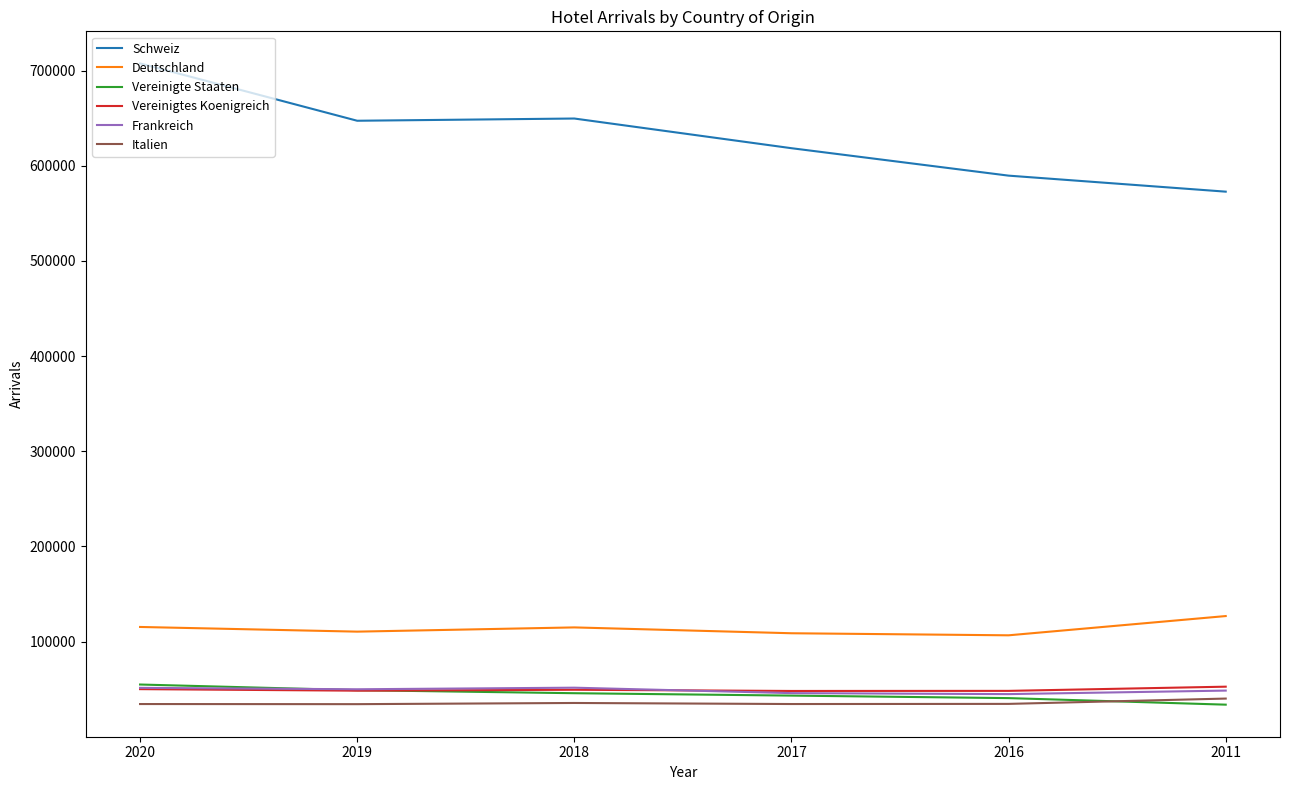

Which series has the largest total across all categories?

Schweiz